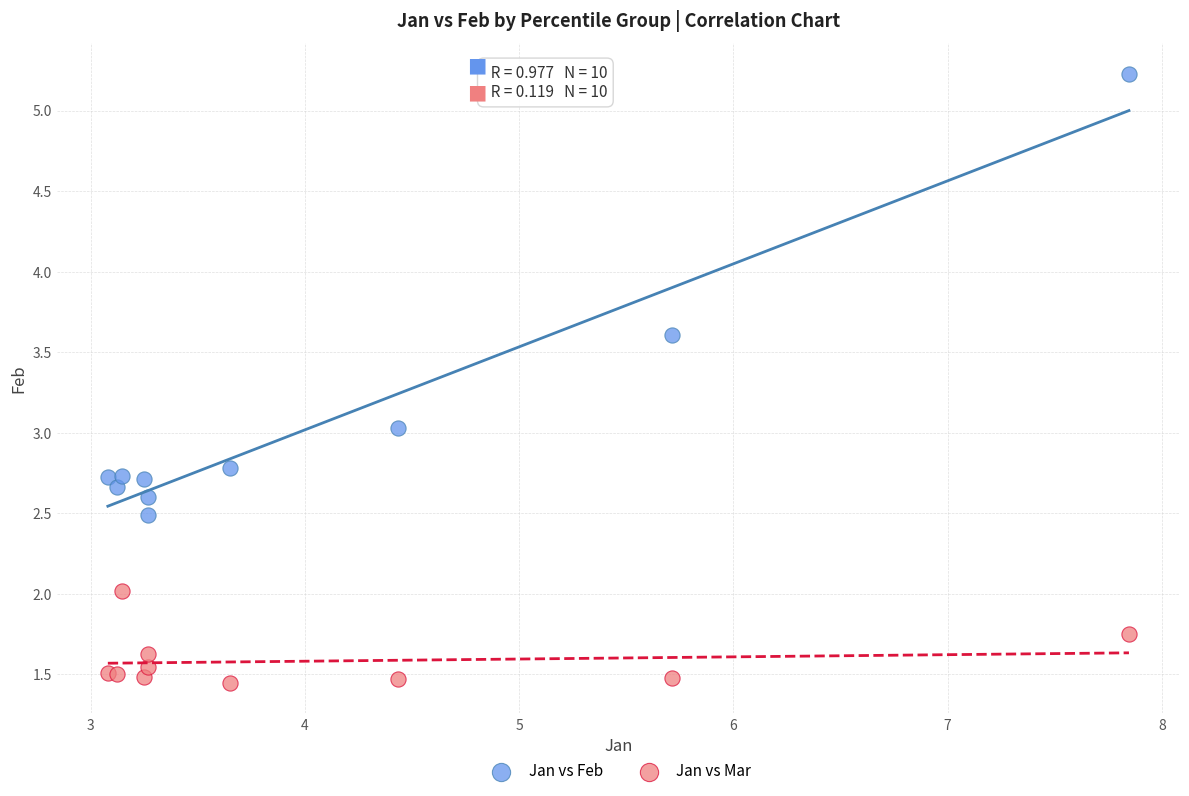

Which series contains the highest Y value?

Jan vs Feb